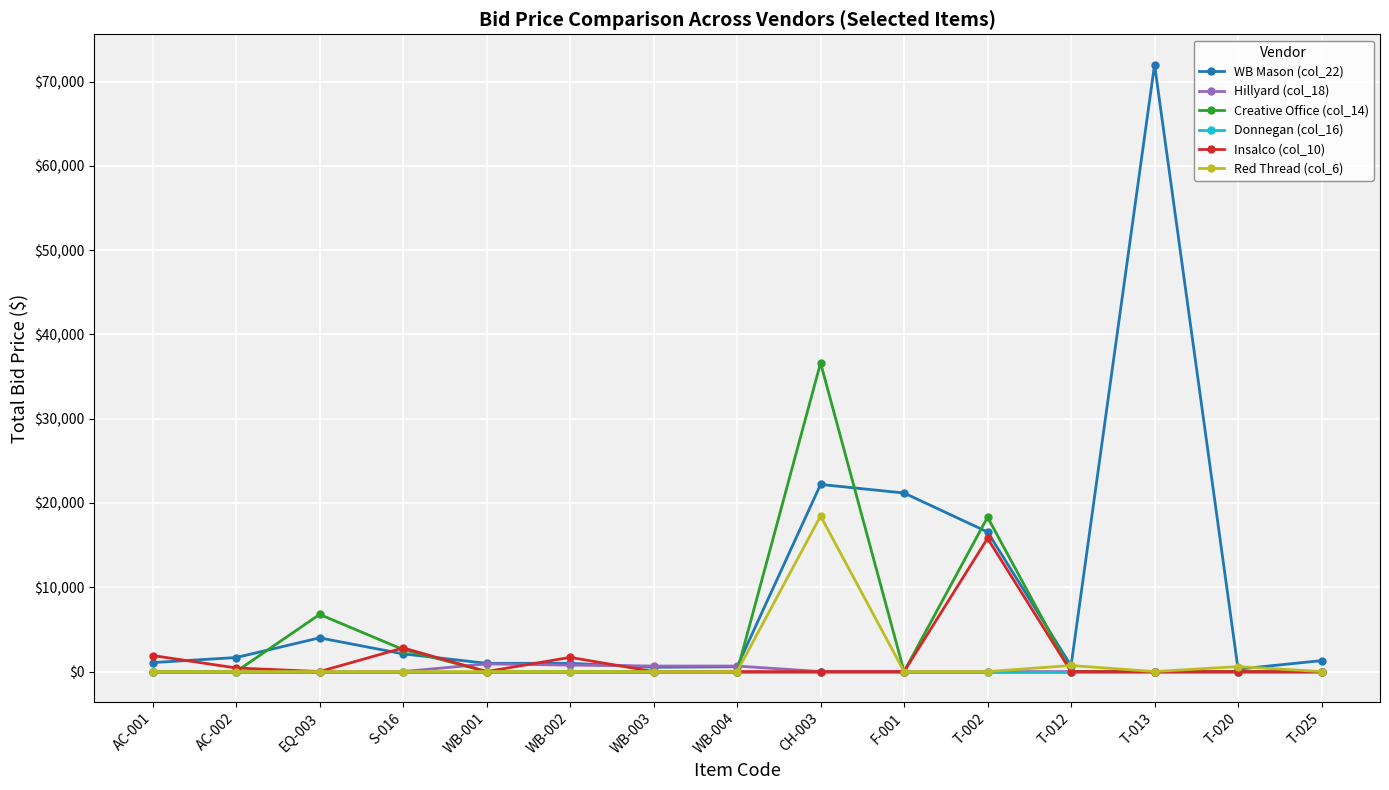

Rank the series by their maximum value, from lowest to highest.

Donnegan (col_16), Hillyard (col_18), Insalco (col_10), Red Thread (col_6), Creative Office (col_14), WB Mason (col_22)